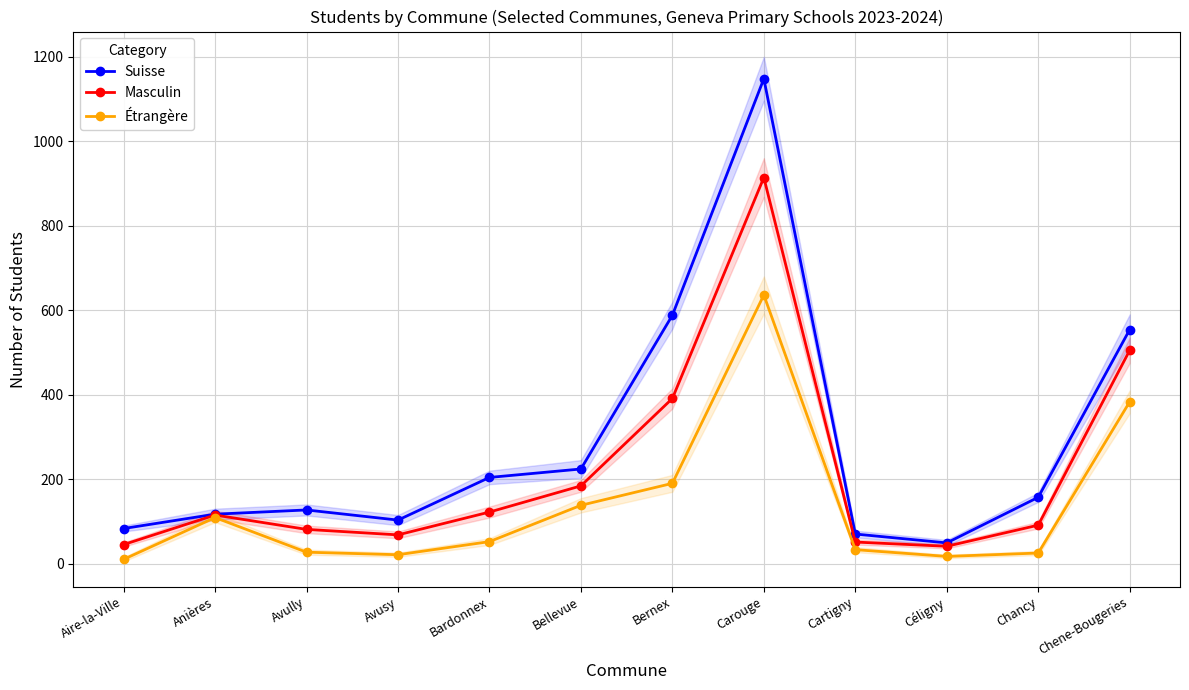

At how many categories does at least one series exceed 771?

1